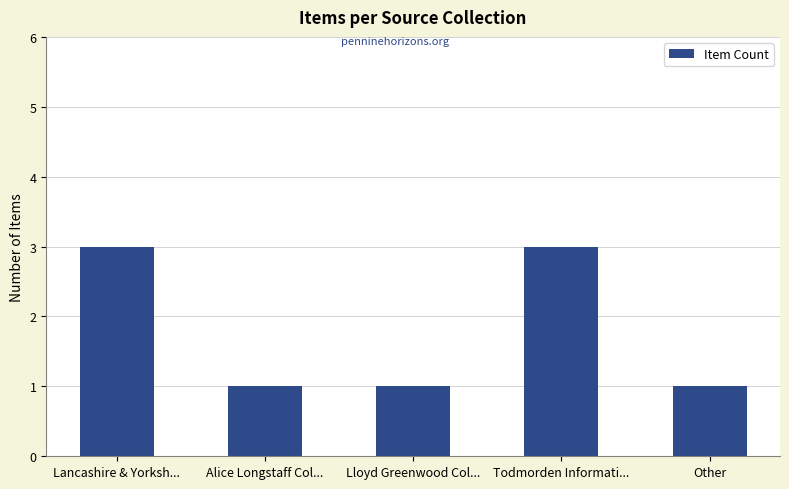

How many bars are there in total?

5